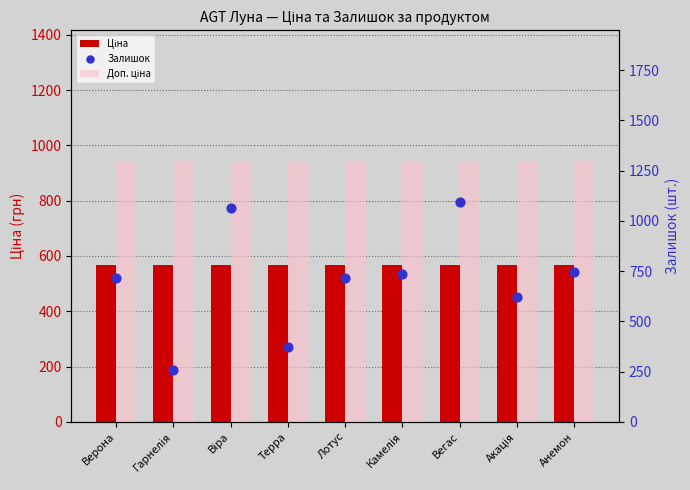

What is the total value across all series at Анемон?

2610.1